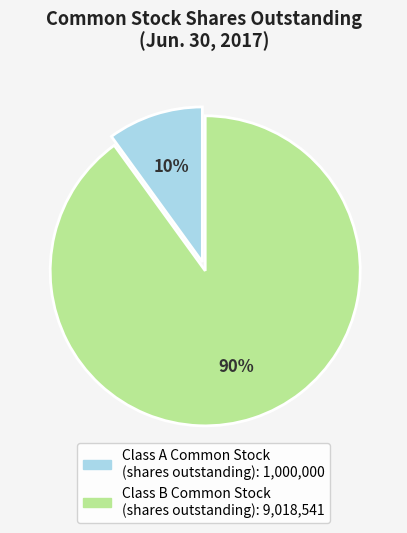

Which category has the biggest portion of the pie?

Class B Common Stock (shares outstanding)